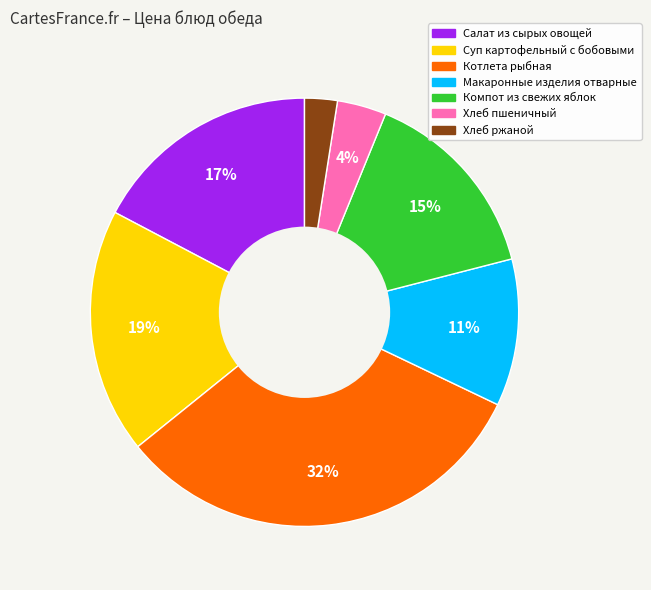

The Хлеб пшеничный slice represents 19% of the pie. True or false?

False